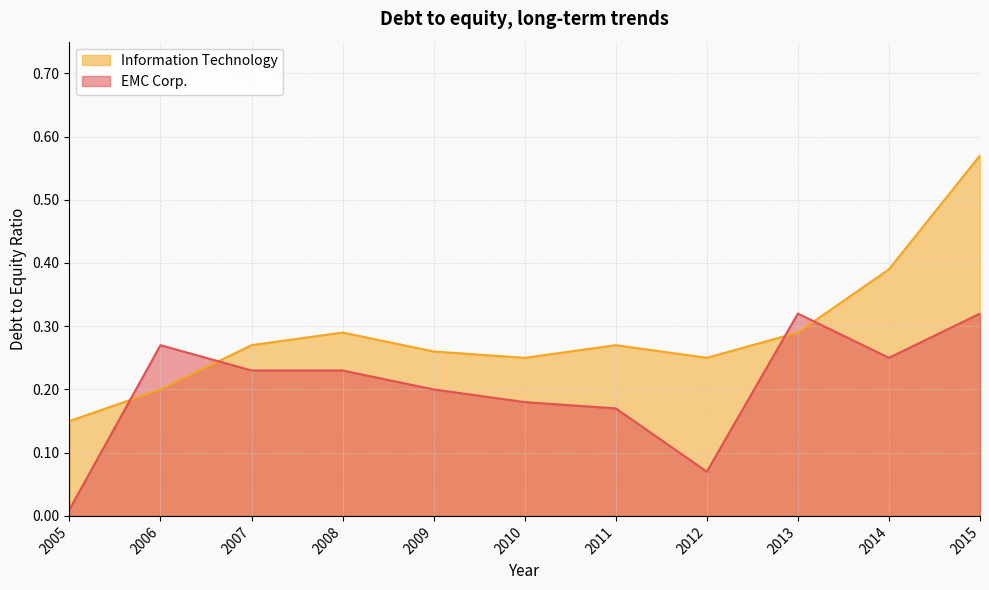

Which series has the largest range (max minus min)?

Information Technology